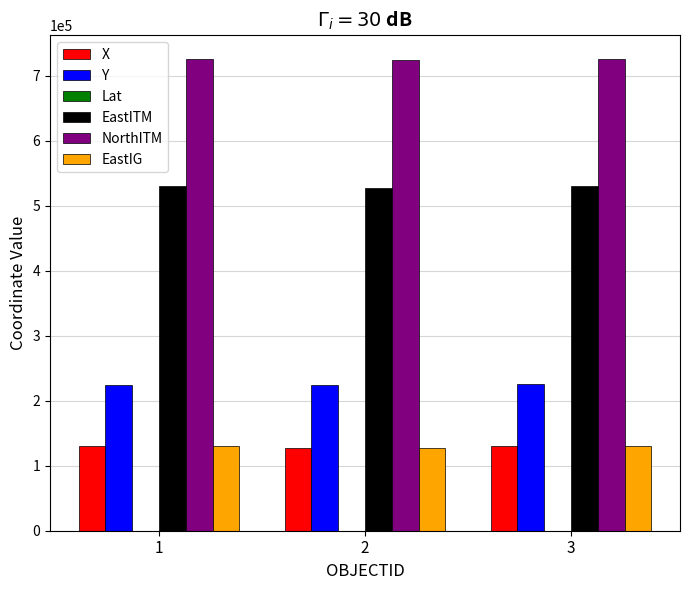

What is the average value of the X series?

129063.0